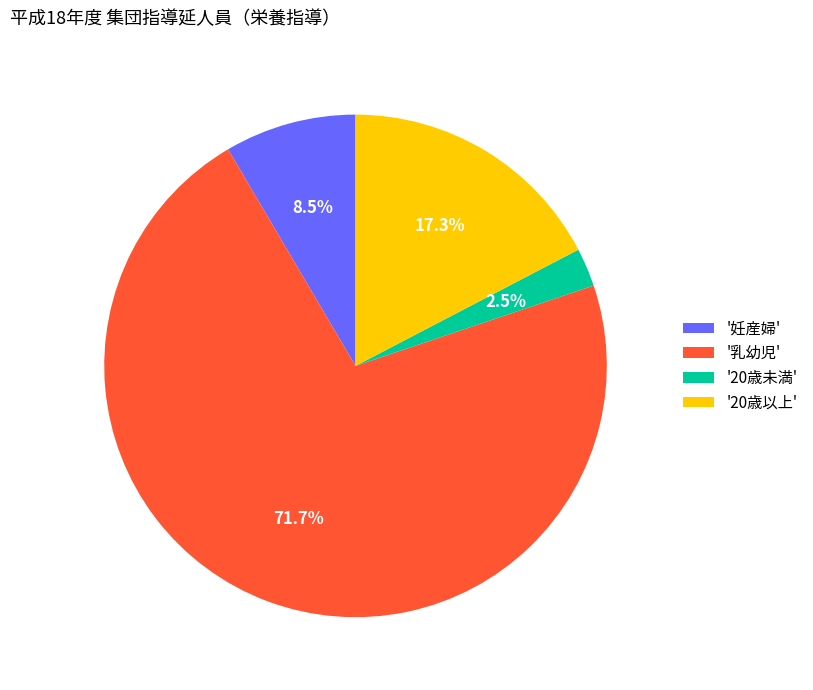

To the nearest percent, what is the average slice percentage?

25%